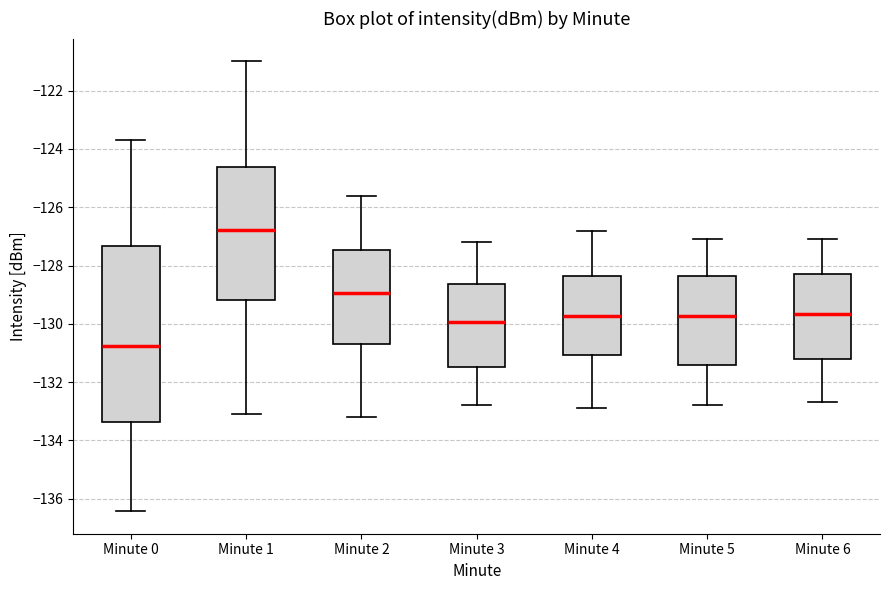

Which box's median line is the highest?

Minute 1